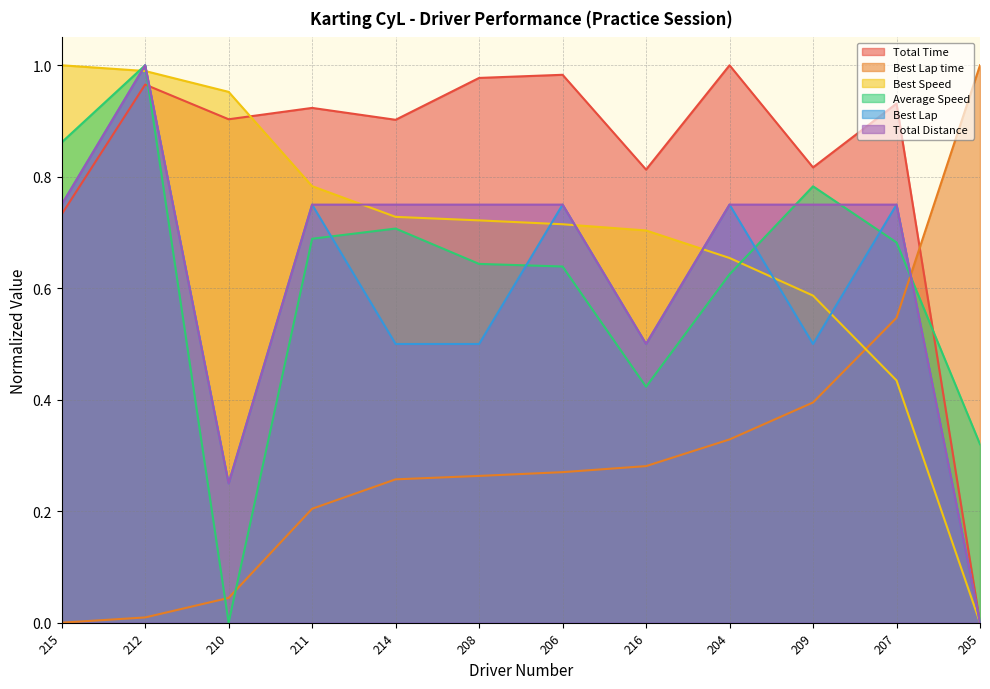

At which label does Average Speed reach its peak?

212